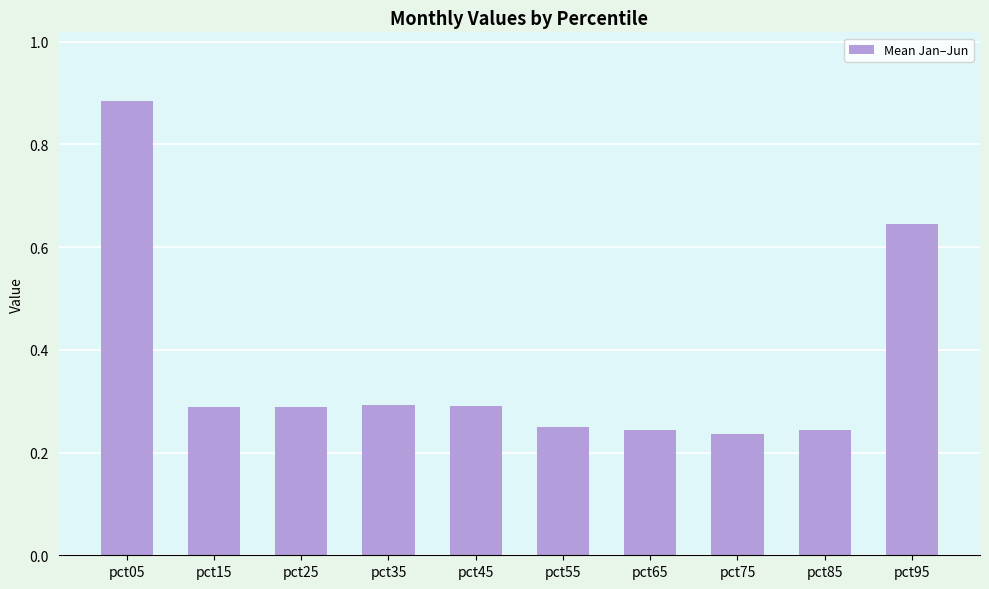

Which has a higher value, pct15 or pct85?

pct15